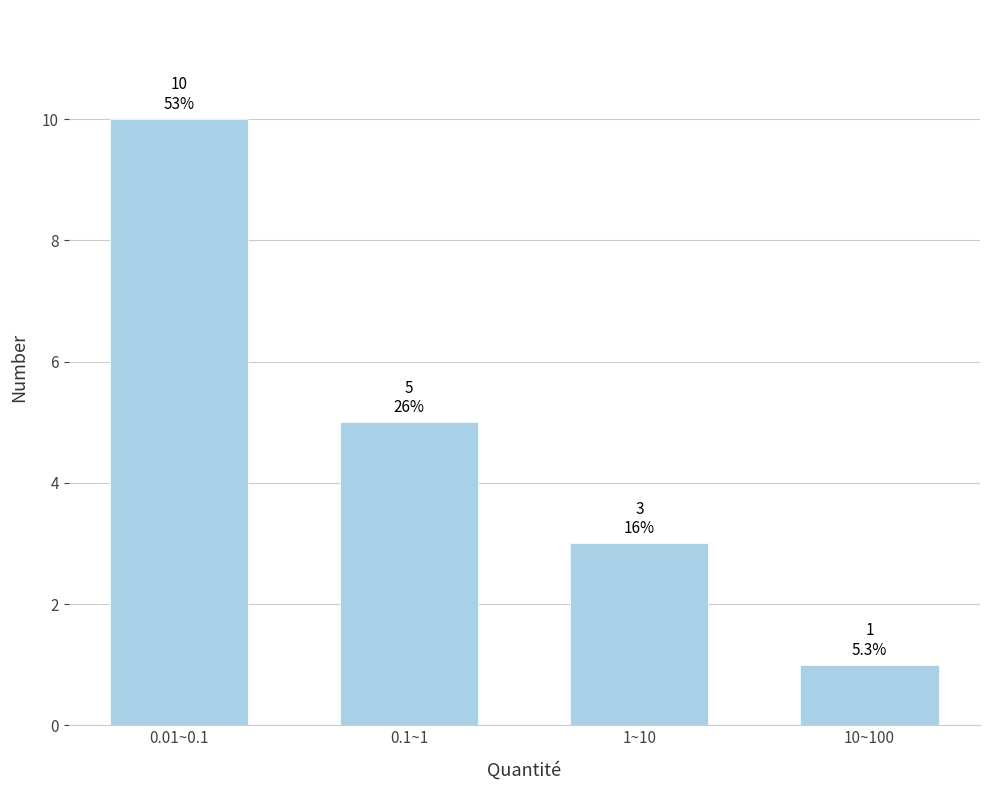

Reading right to left, what are all the values shown in this chart?

1	3	5	10